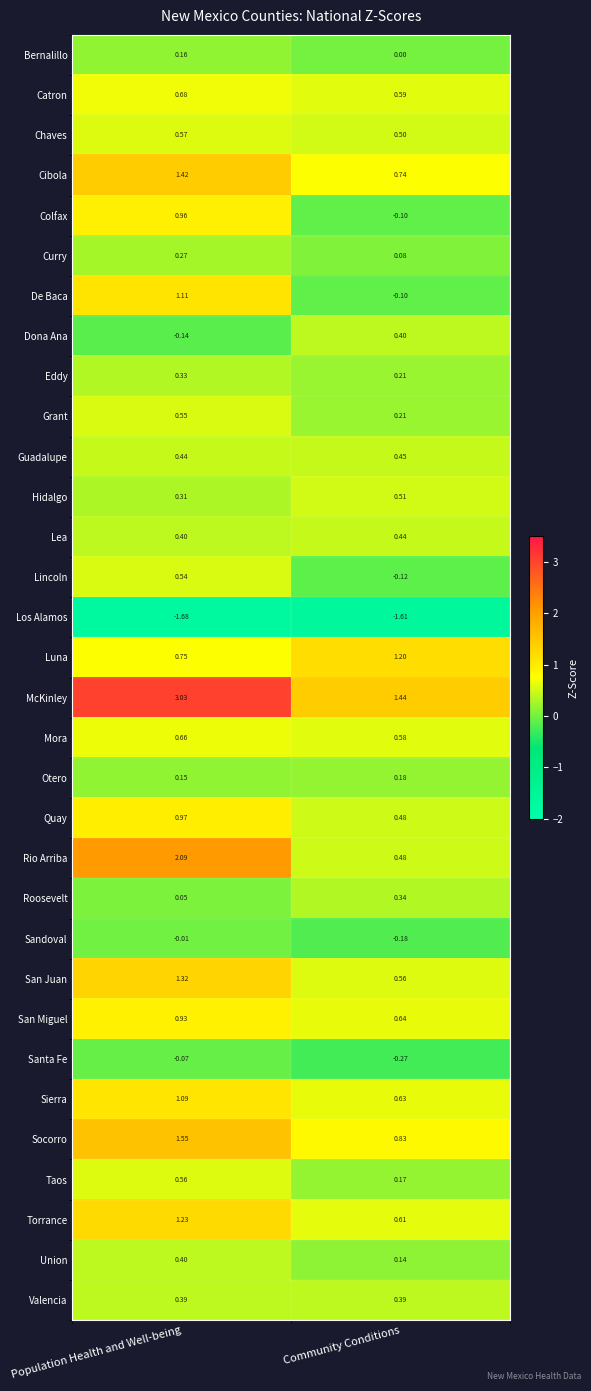

Which series has the widest spread of values?

Rio Arriba